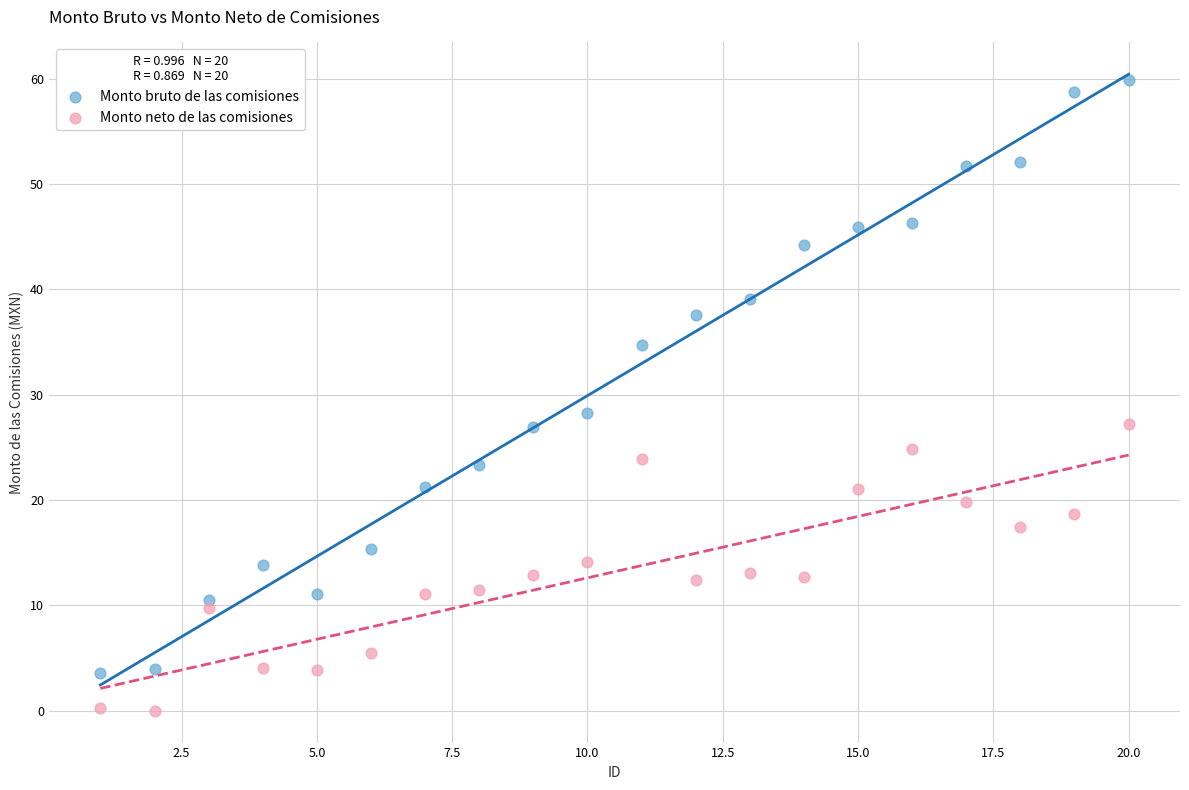

Which series has the widest spread of Y values?

Monto bruto de las comisiones